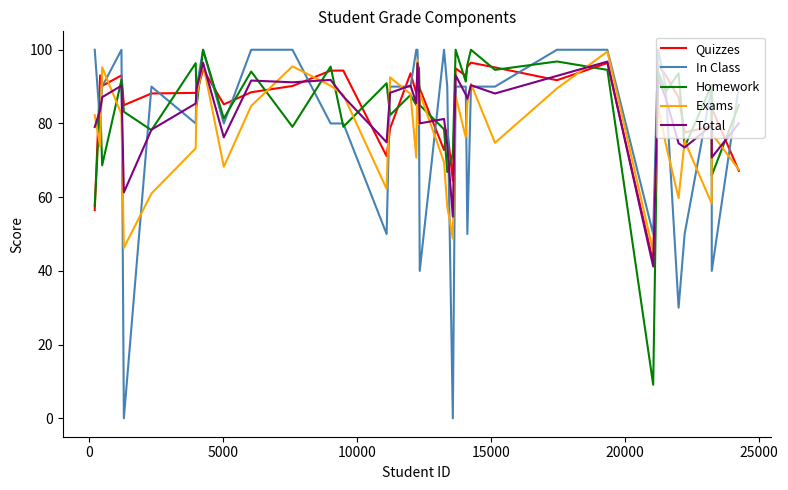

Which series has the largest range (max minus min)?

In Class